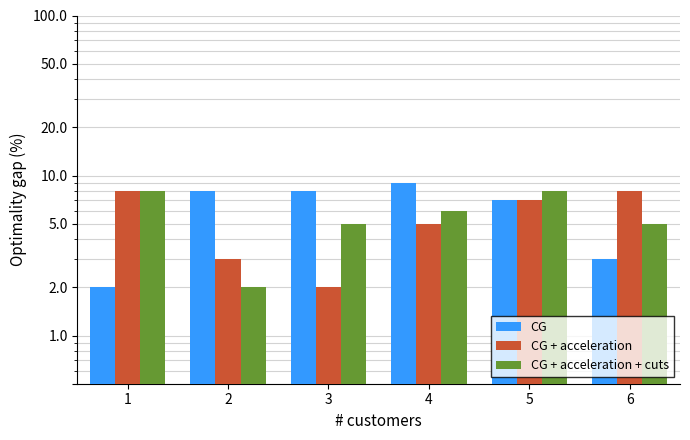

What value does the CG + acceleration + cuts series have at 6?

5